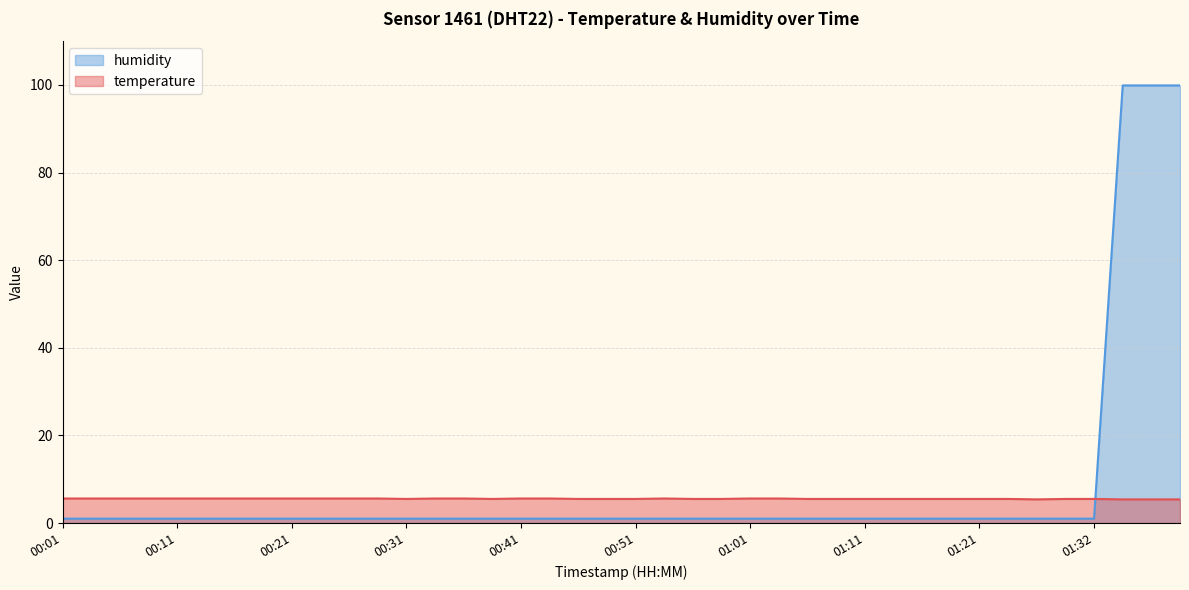

How many values in the humidity series exceed 1?

3